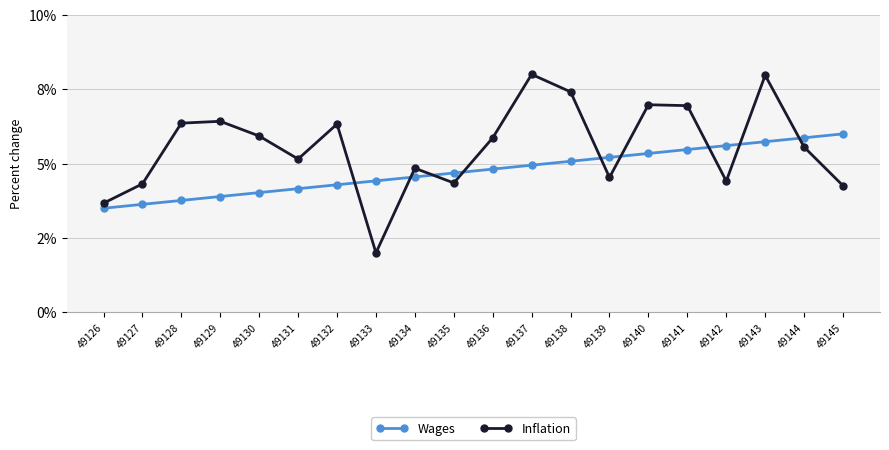

Between 49135 and 49134, which is larger?

49135